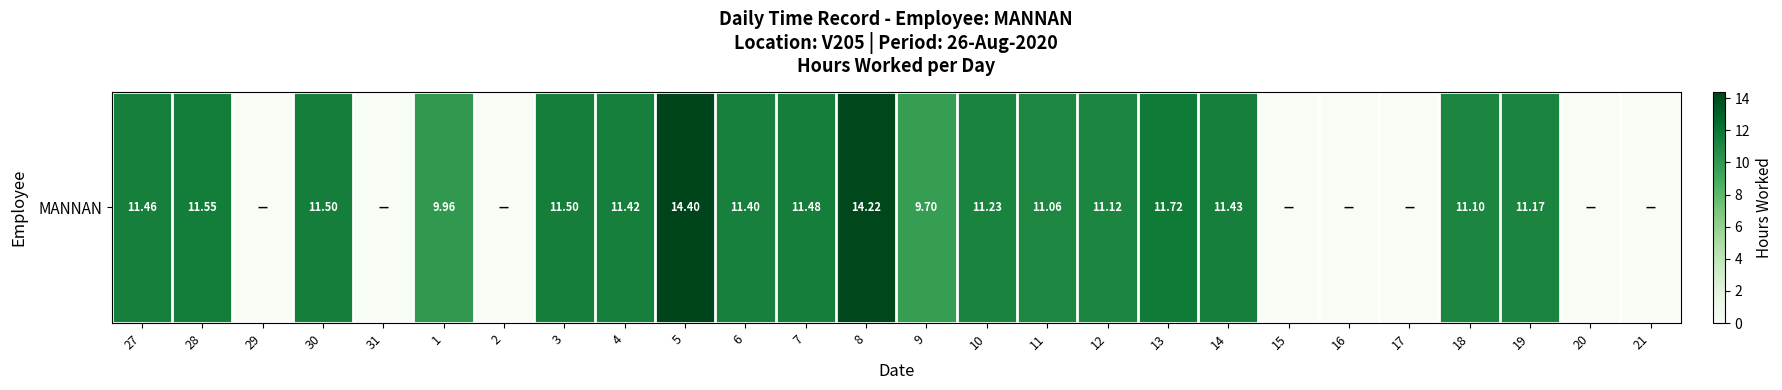

At which category does the chart reach its peak across all series?

5